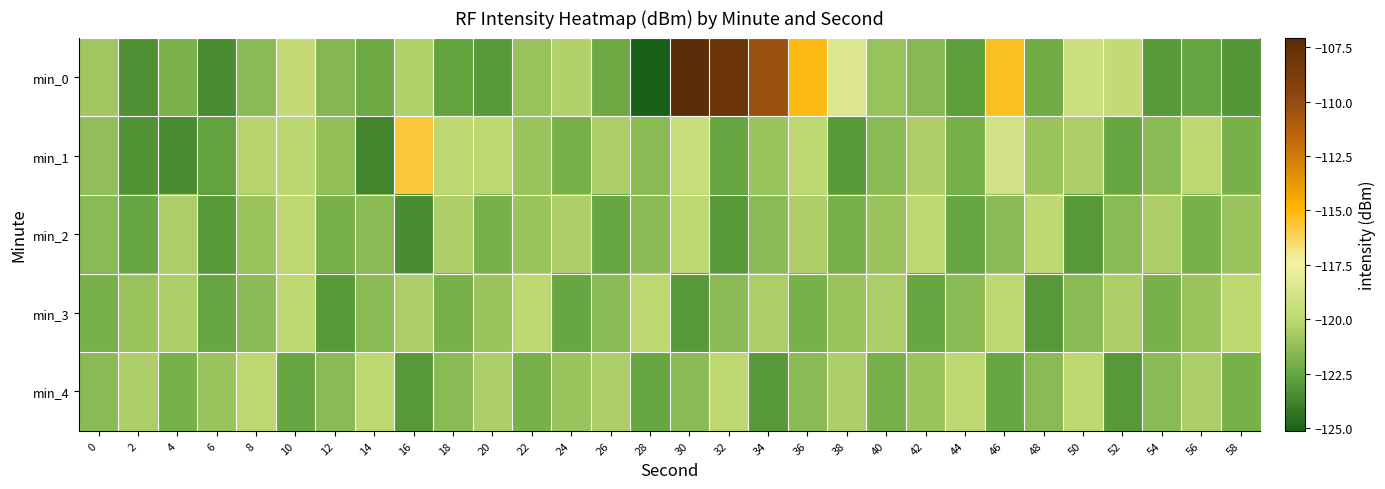

What is the spread (max minus min) of values at 36?

6.8